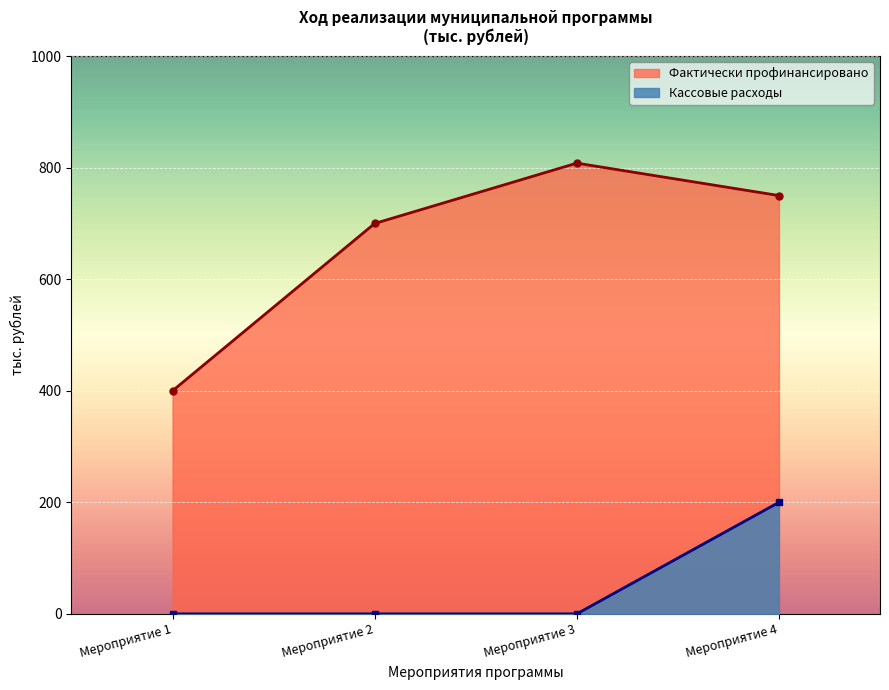

Rank the series at Мероприятие 1 from lowest to highest value.

Кассовые расходы, Фактически профинансировано